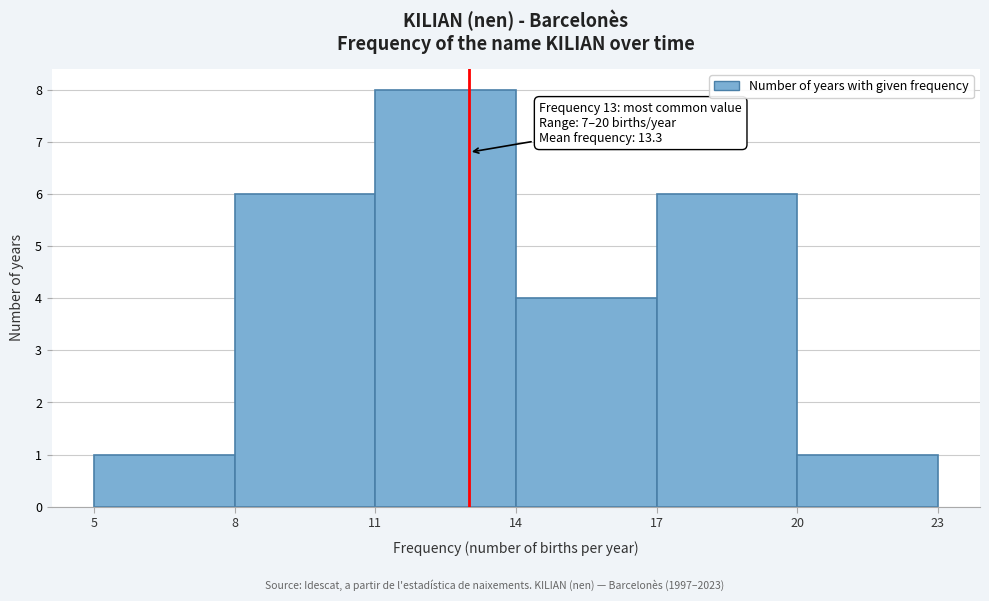

Over which range of the x-axis is the bar tallest?

11 to 14